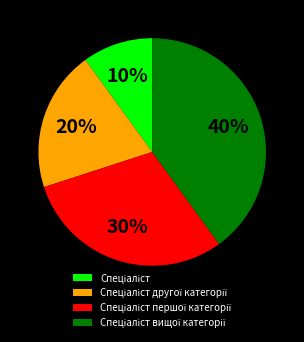

To the nearest percent, what is the average slice percentage?

25%